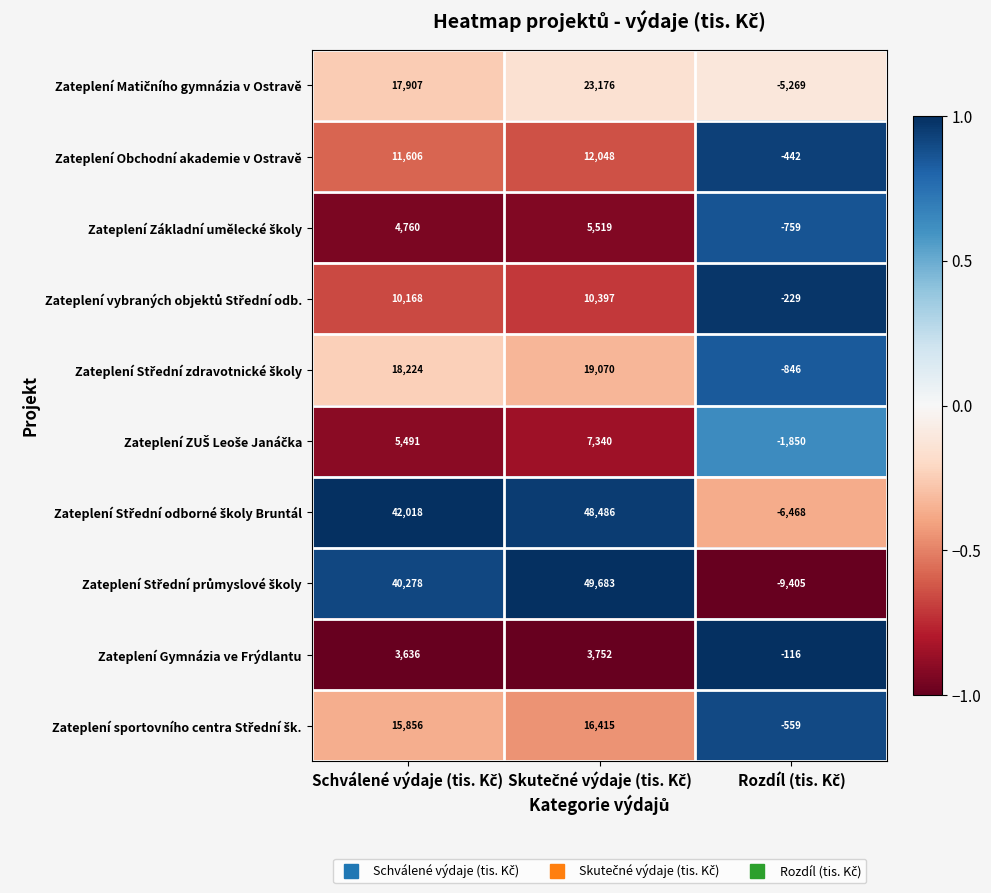

What is the greatest value displayed?

49683